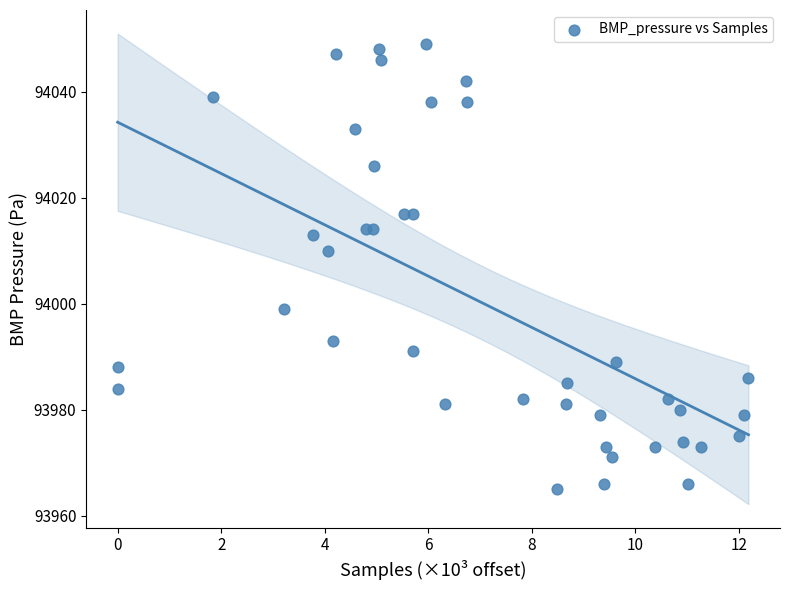

What Y value in the scatter plot is closest to 94007?

94010